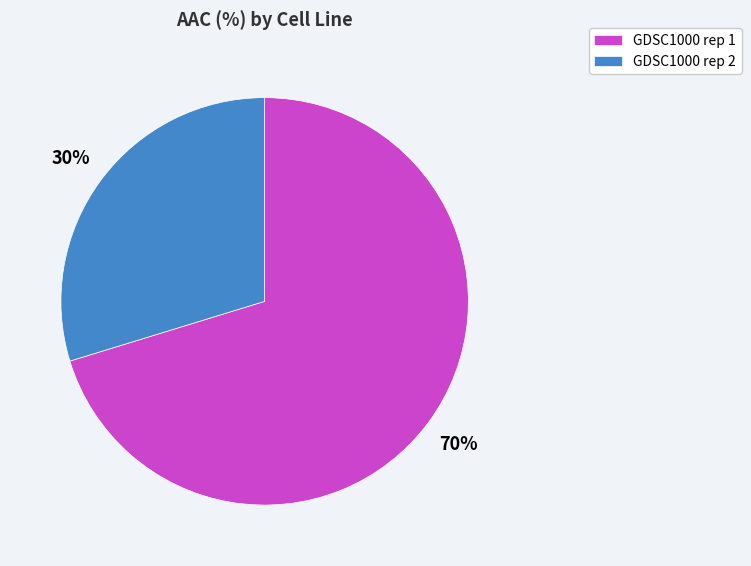

To the nearest percent, what percentage of the pie is GDSC1000 rep 1?

70%